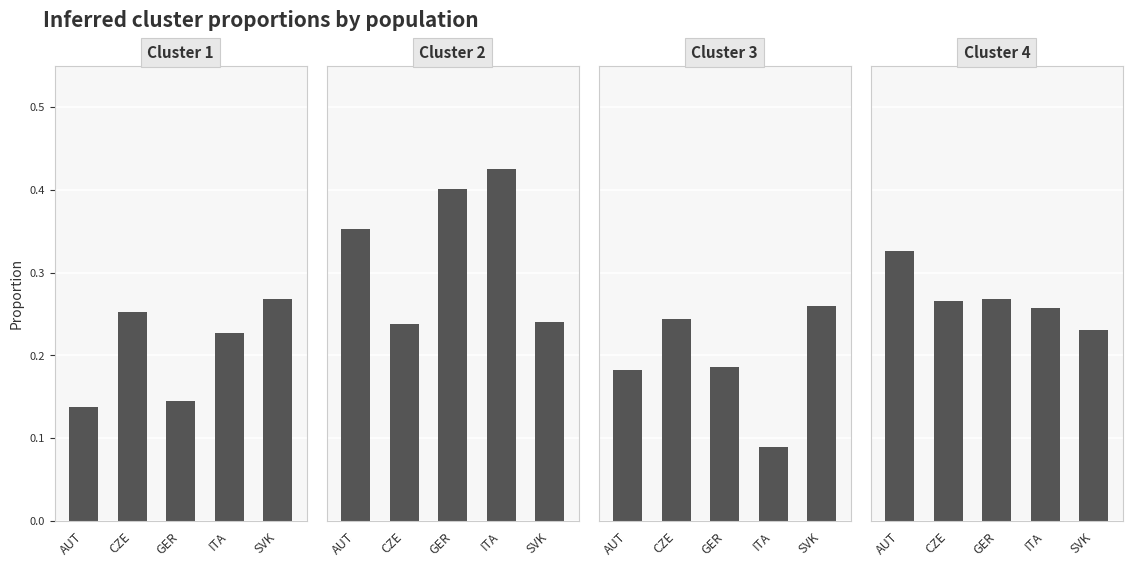

The value of Cluster 3 at ITA is 0.1. True or false?

False